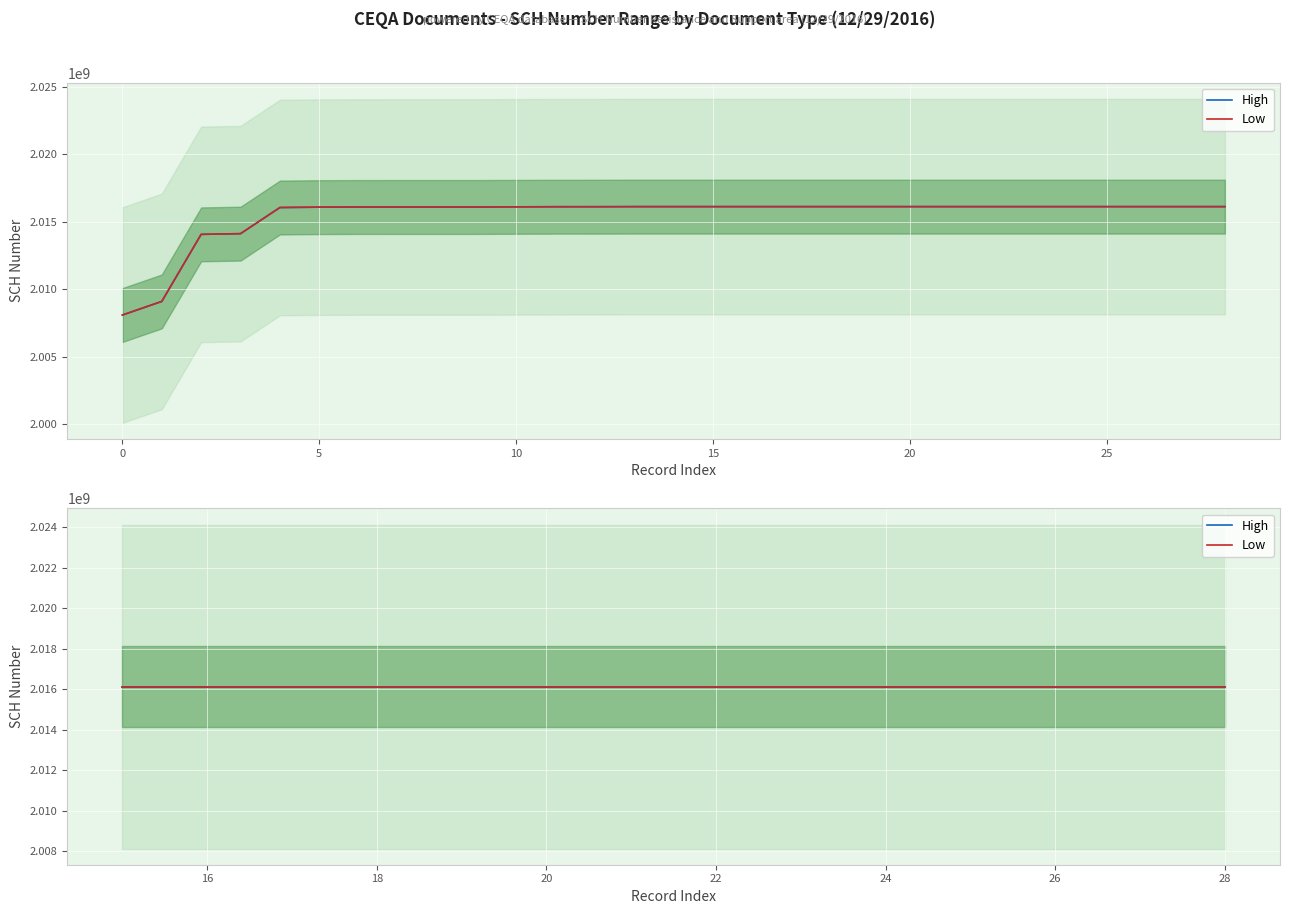

Is it true that Low equals 489061207 at 12/29/2016?

False